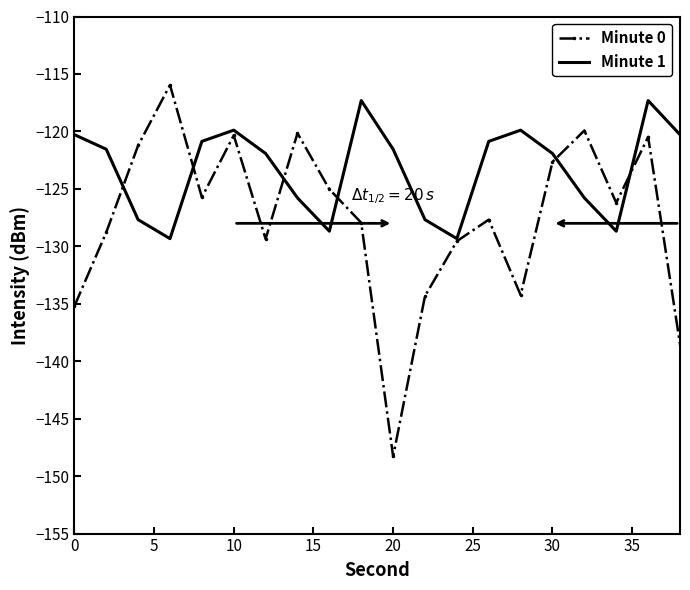

Which series has the largest total across all categories?

Minute 1